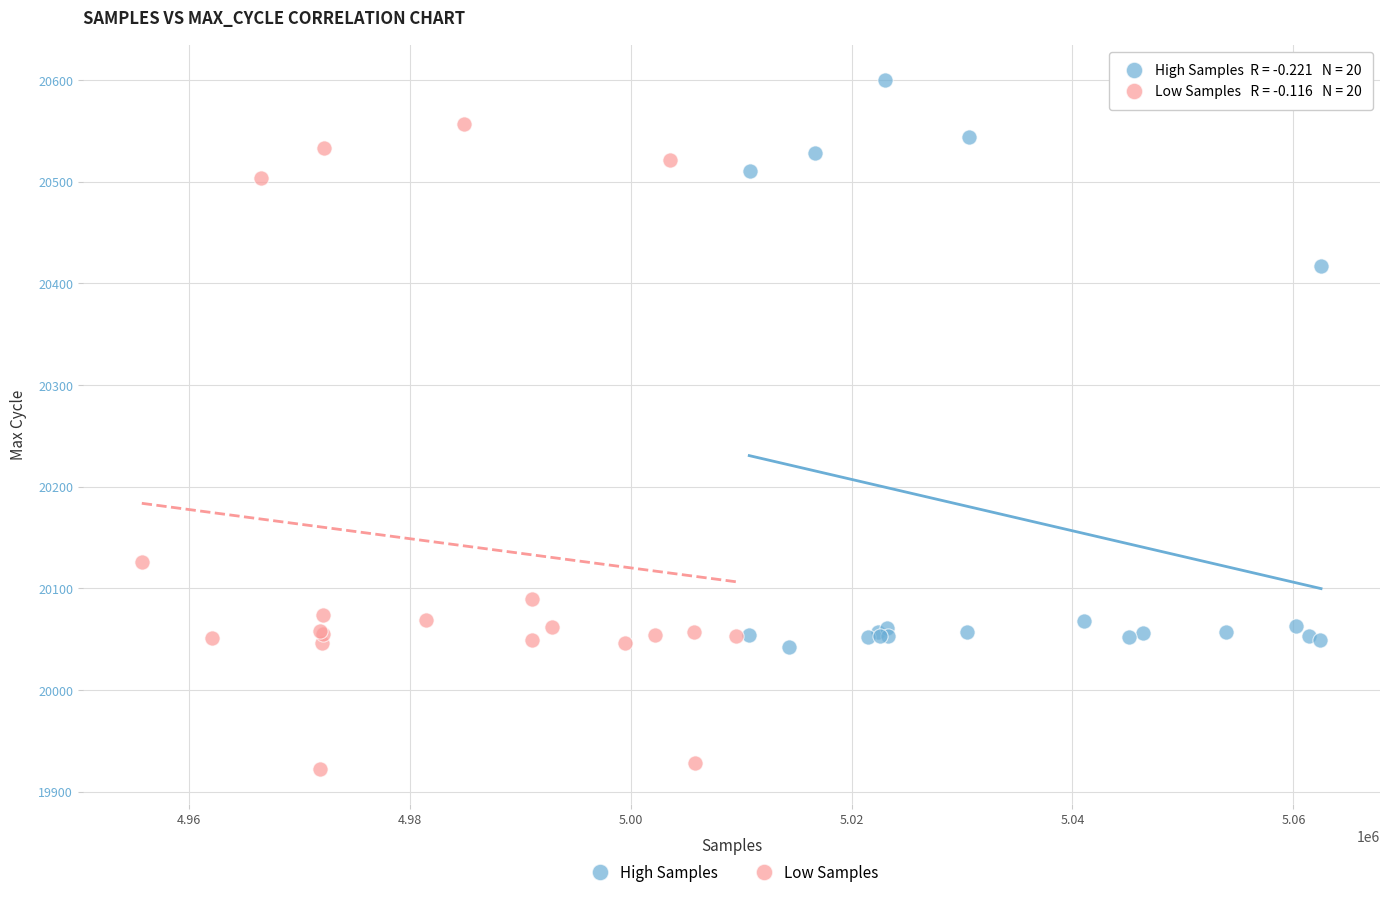

What are all the series names shown in the legend?

High Samples, Low Samples